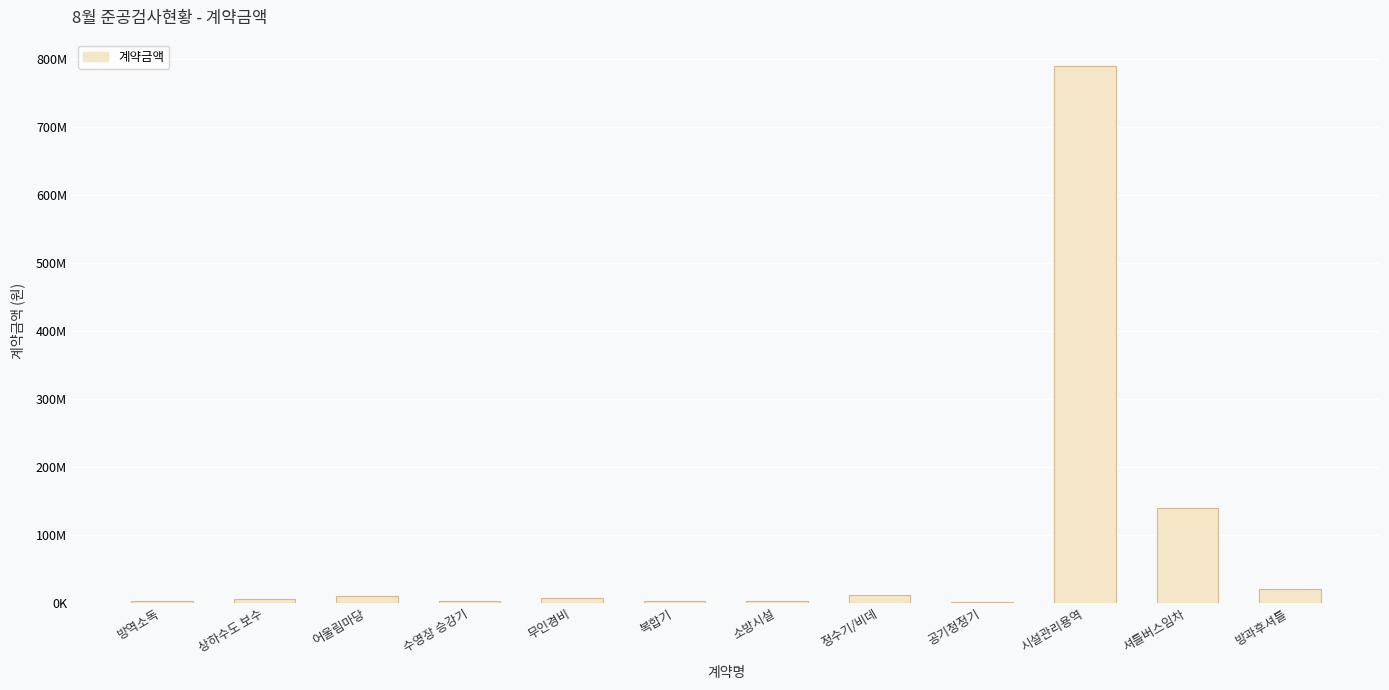

What is the difference between the maximum and minimum values?

787964400